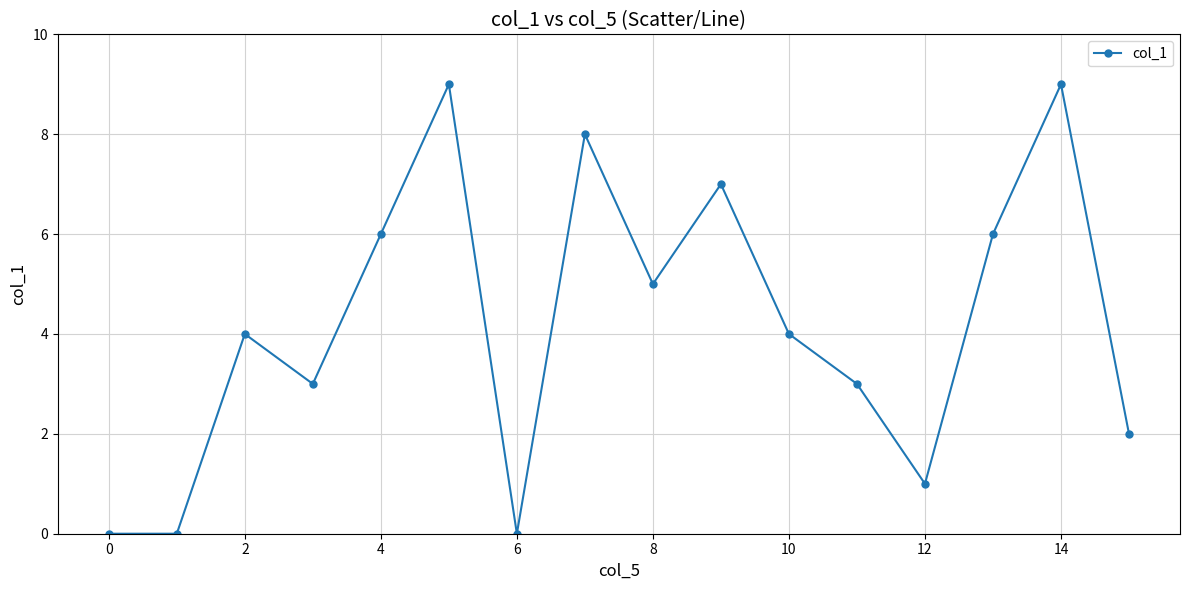

What is the sum of all values?

67